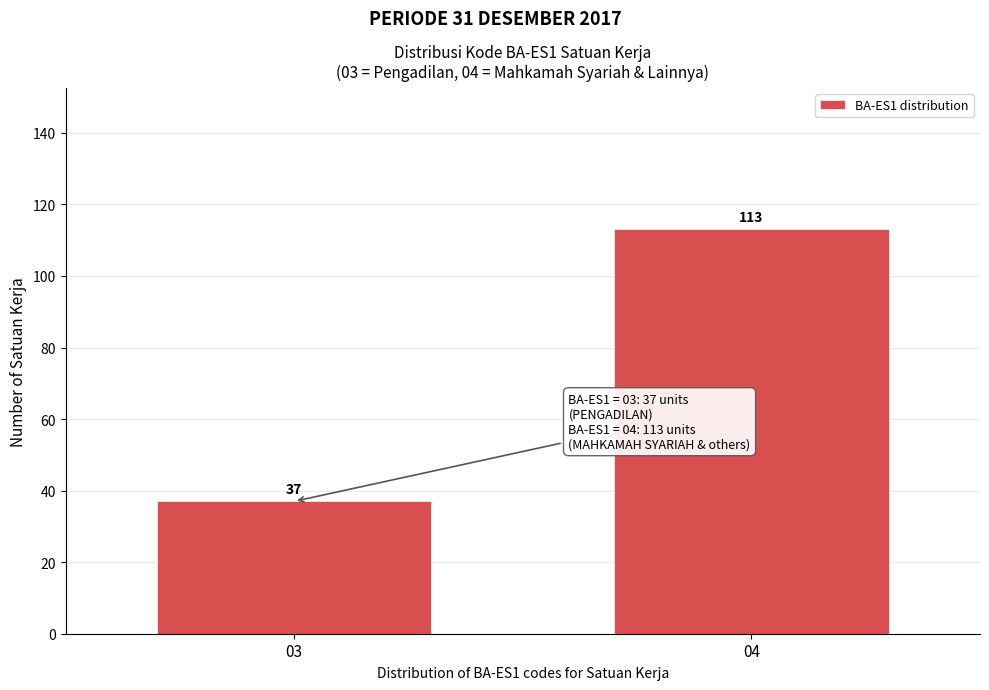

Reading right to left, extract all data points from this chart.

04=113	03=37